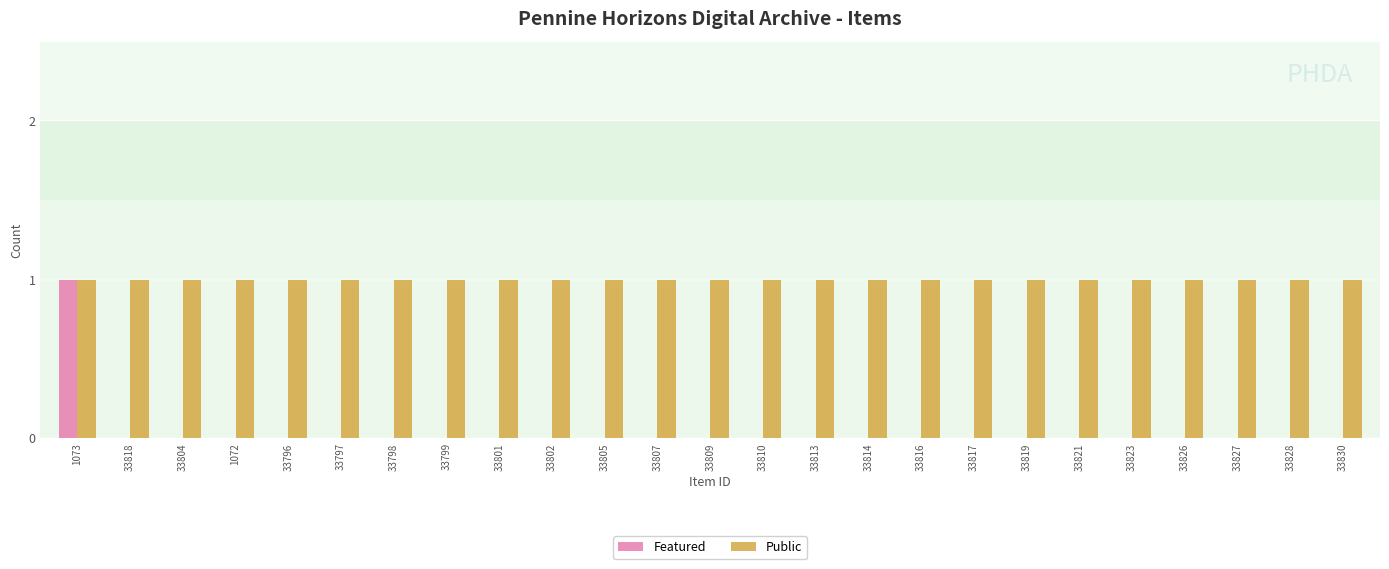

What is the sum of all Public values?

25